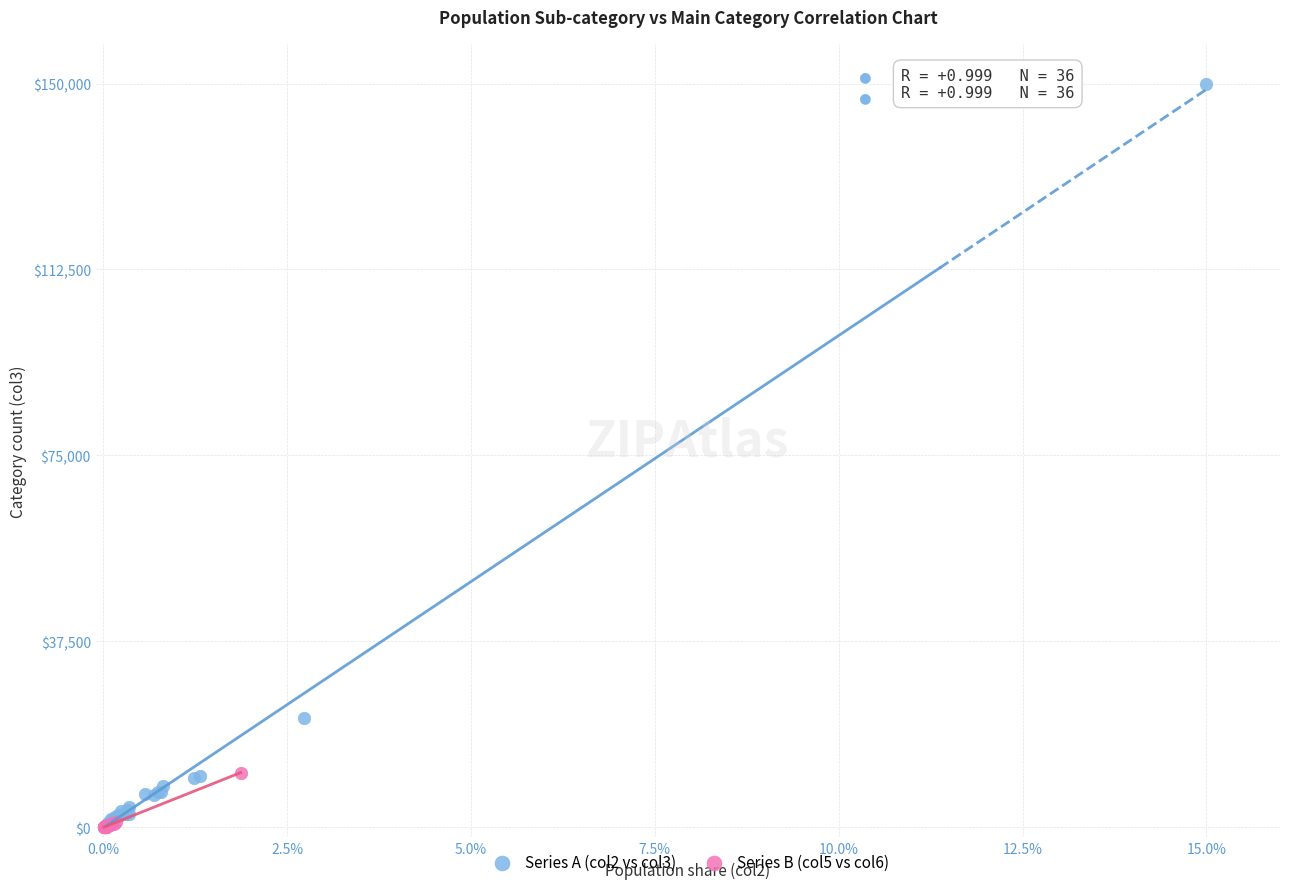

Which series contains the highest Y value?

Series A (col2 vs col3)